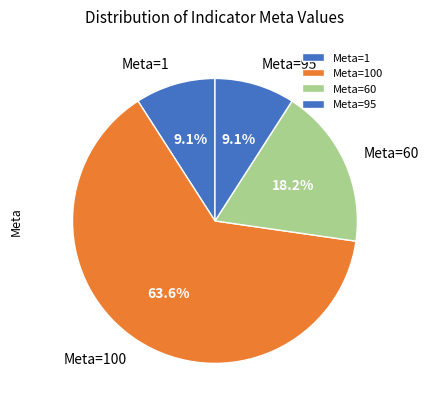

Does Meta=60 represent more than half of the total?

No